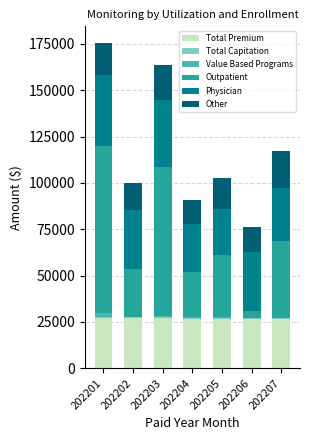

Is it true that Total Premium equals 26489.8 at 202204?

True